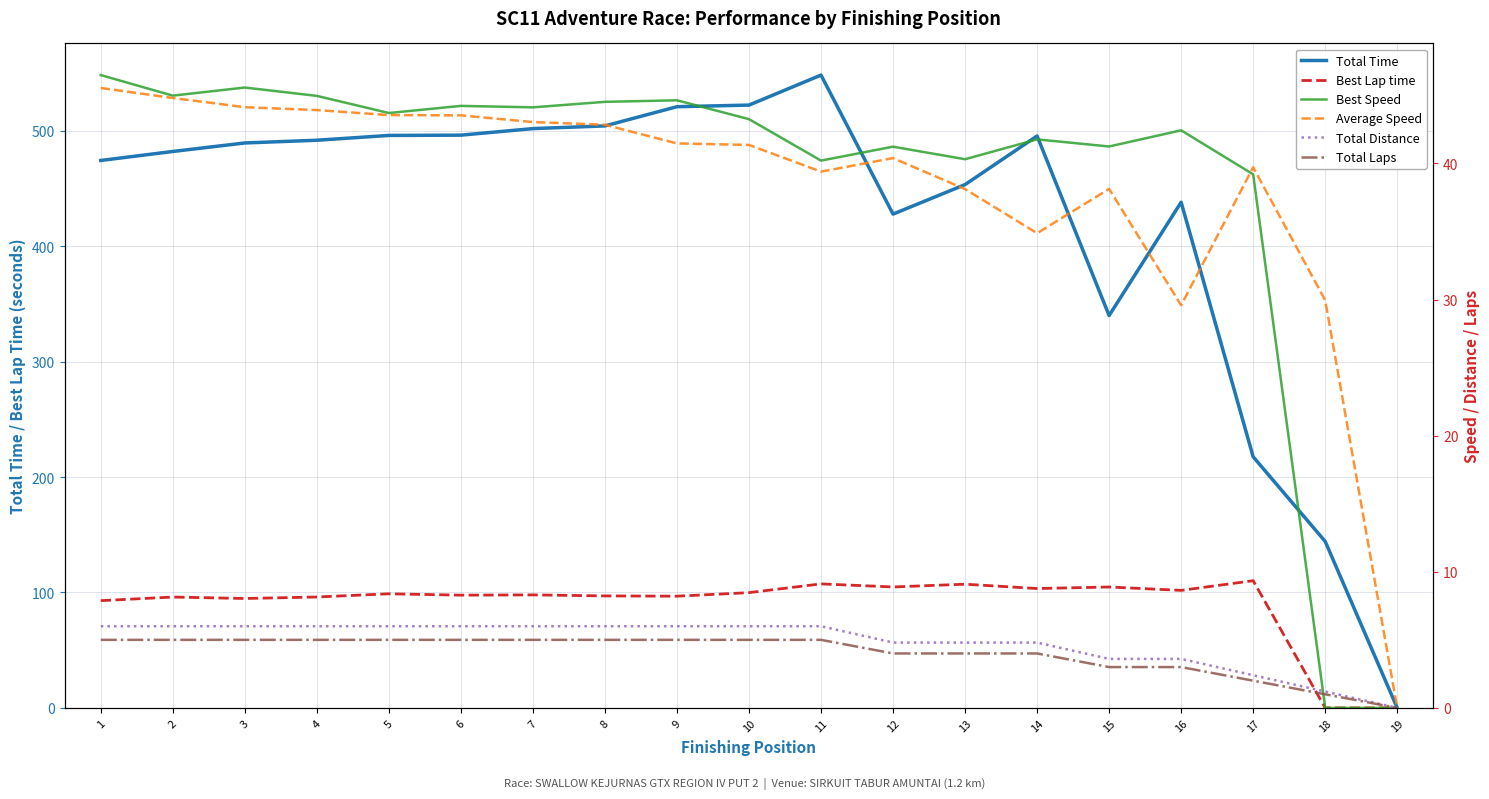

At which category is the sum across all series the highest?

11